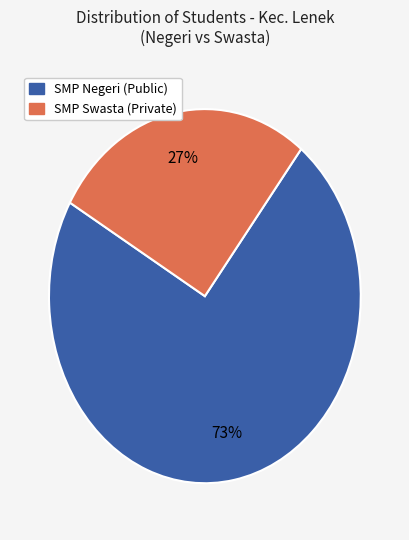

Is there any slice that represents more than half of the pie?

Yes